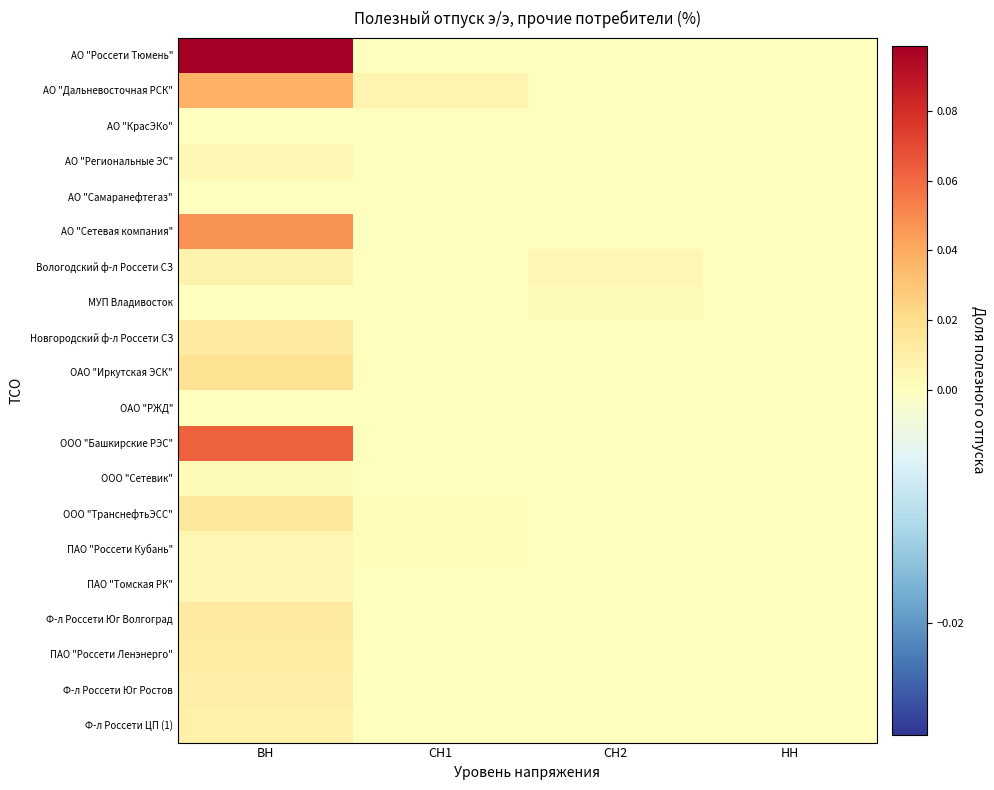

What is the total value across all series at ВН?

0.4